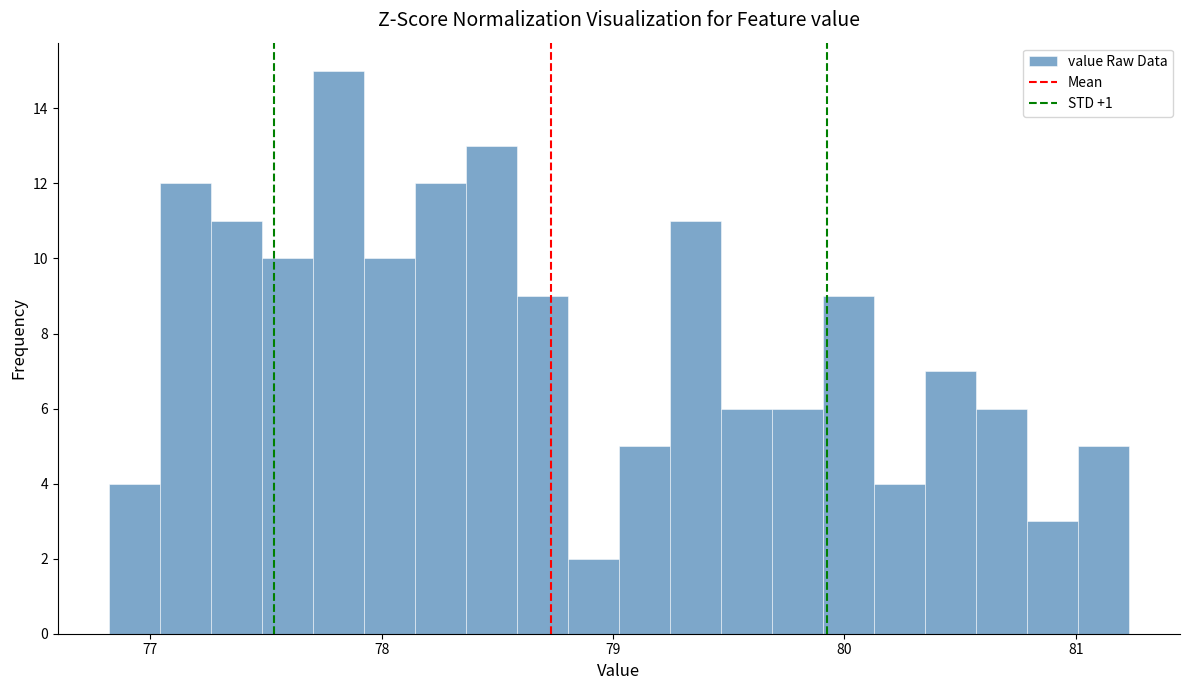

Around what value on the x-axis is the tallest bar? Give the approximate position of its centre, as read against the axis.

77.8